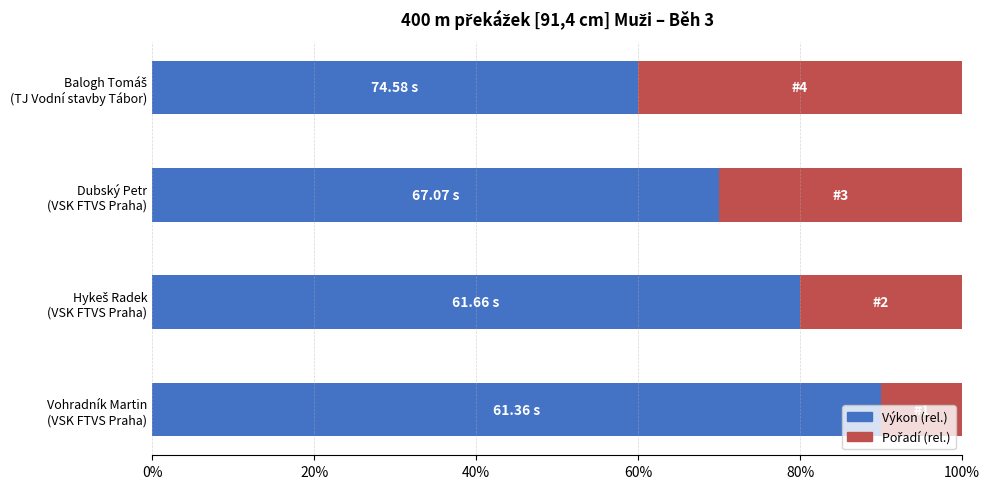

What is the difference between the maximum and second lowest values in the Výkon (rel.) series?

20